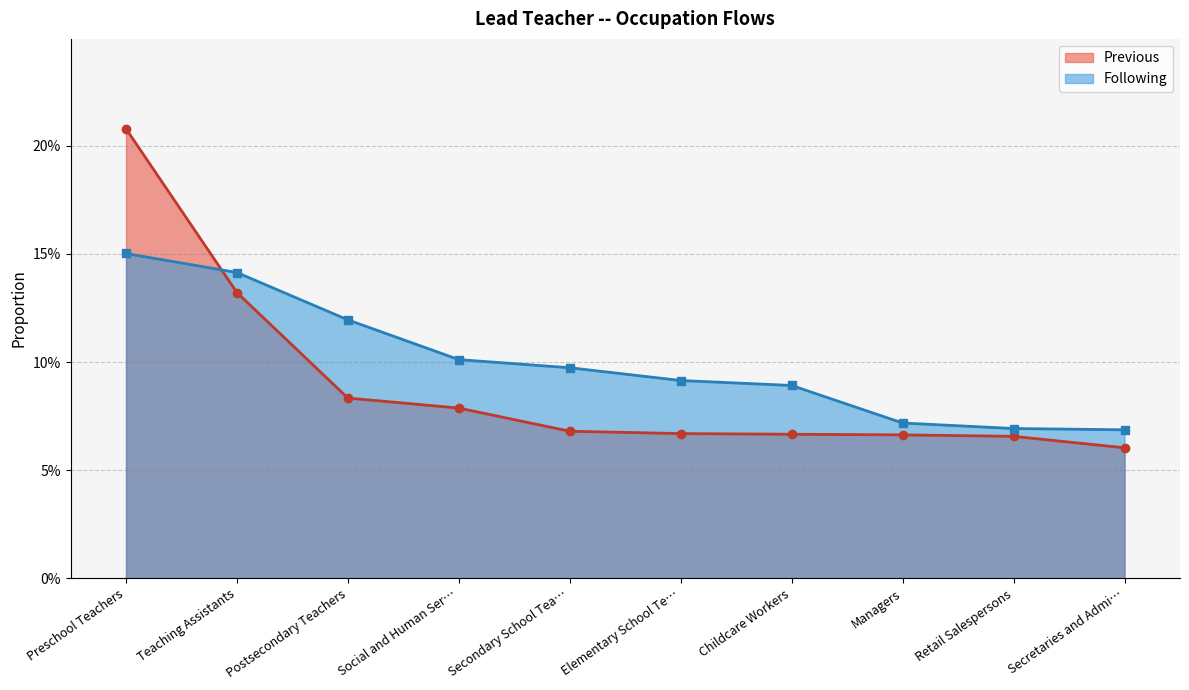

Is it true that Previous equals 0.1 at Elementary School Te…?

False